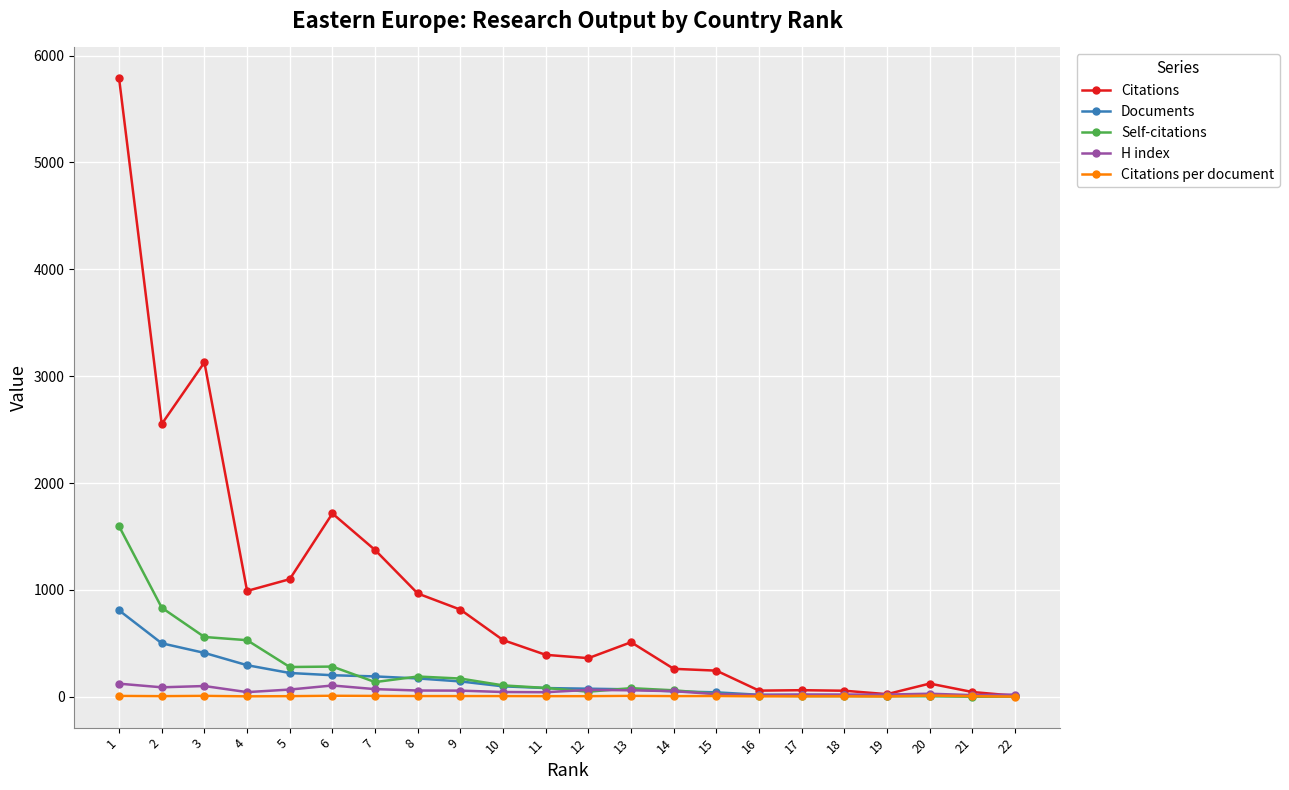

Which series has the largest range (max minus min)?

Citations